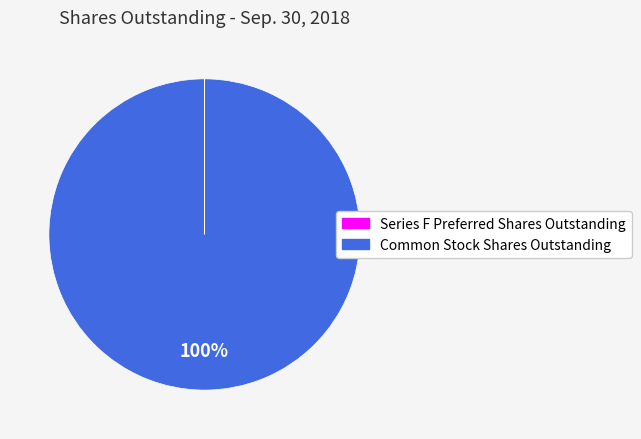

Which slice is the largest?

Common Stock Shares Outstanding